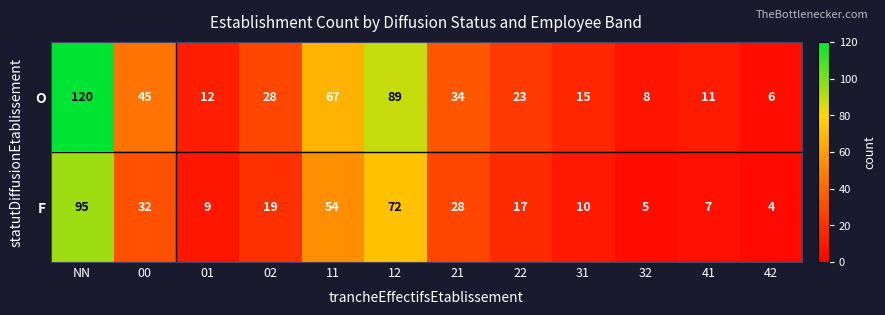

Which label corresponds to the largest value in the chart?

NN